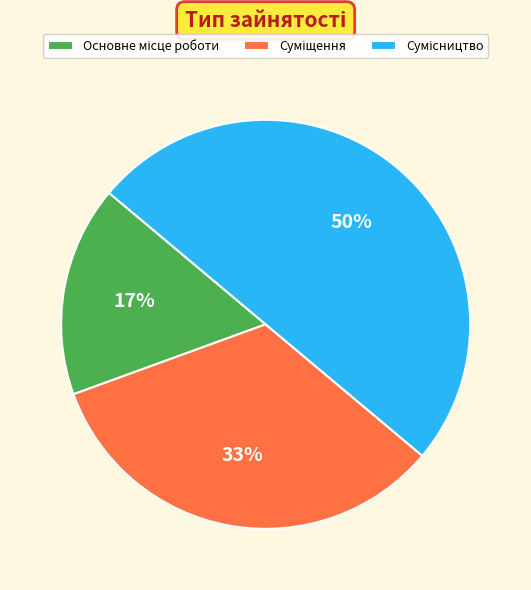

To the nearest percent, what is the average slice percentage?

33%